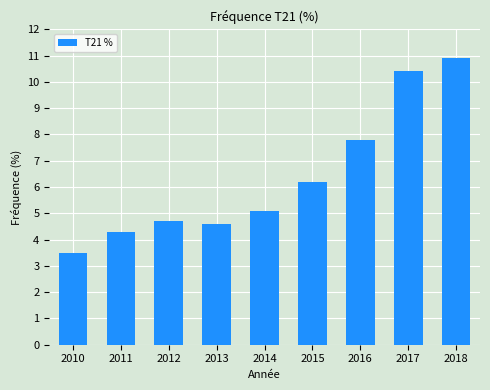

Reading right to left, list all the values displayed in this chart.

2018=10.9	2017=10.4	2016=7.8	2015=6.2	2014=5.1	2013=4.6	2012=4.7	2011=4.3	2010=3.5